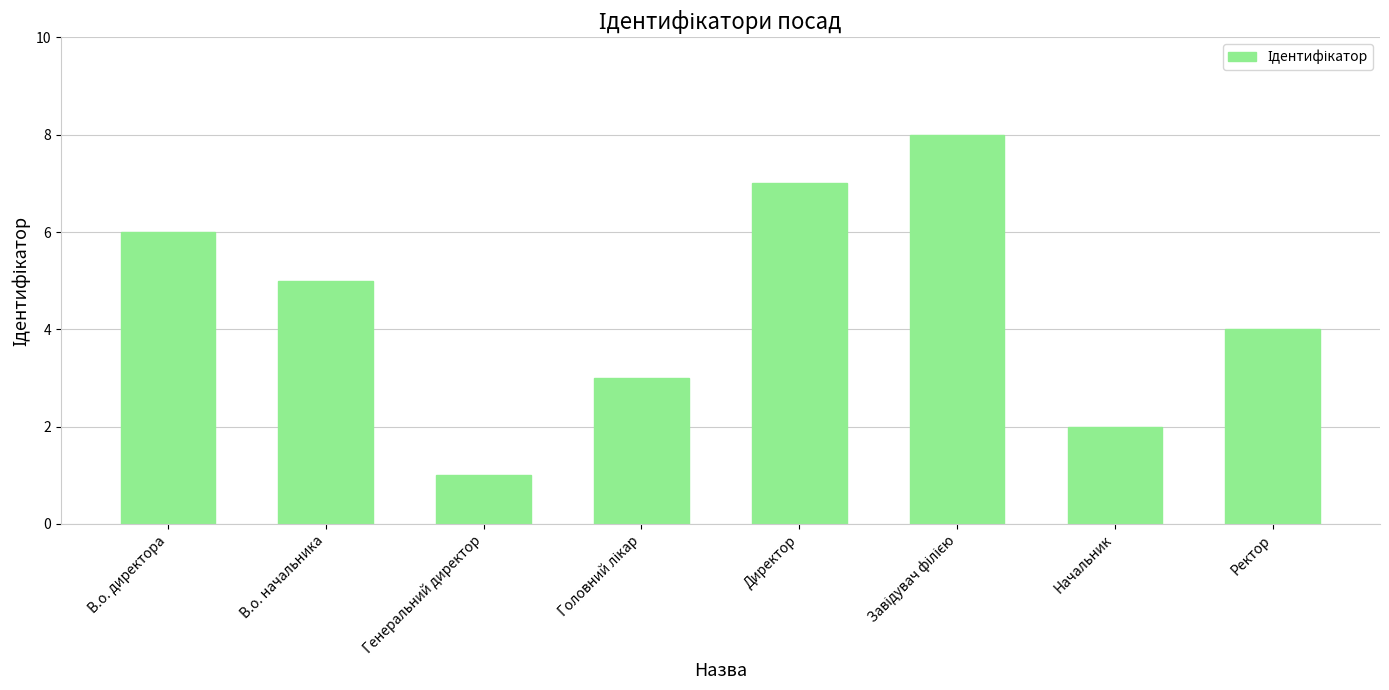

Reading left to right, transcribe all the data shown in this chart.

6	5	1	3	7	8	2	4